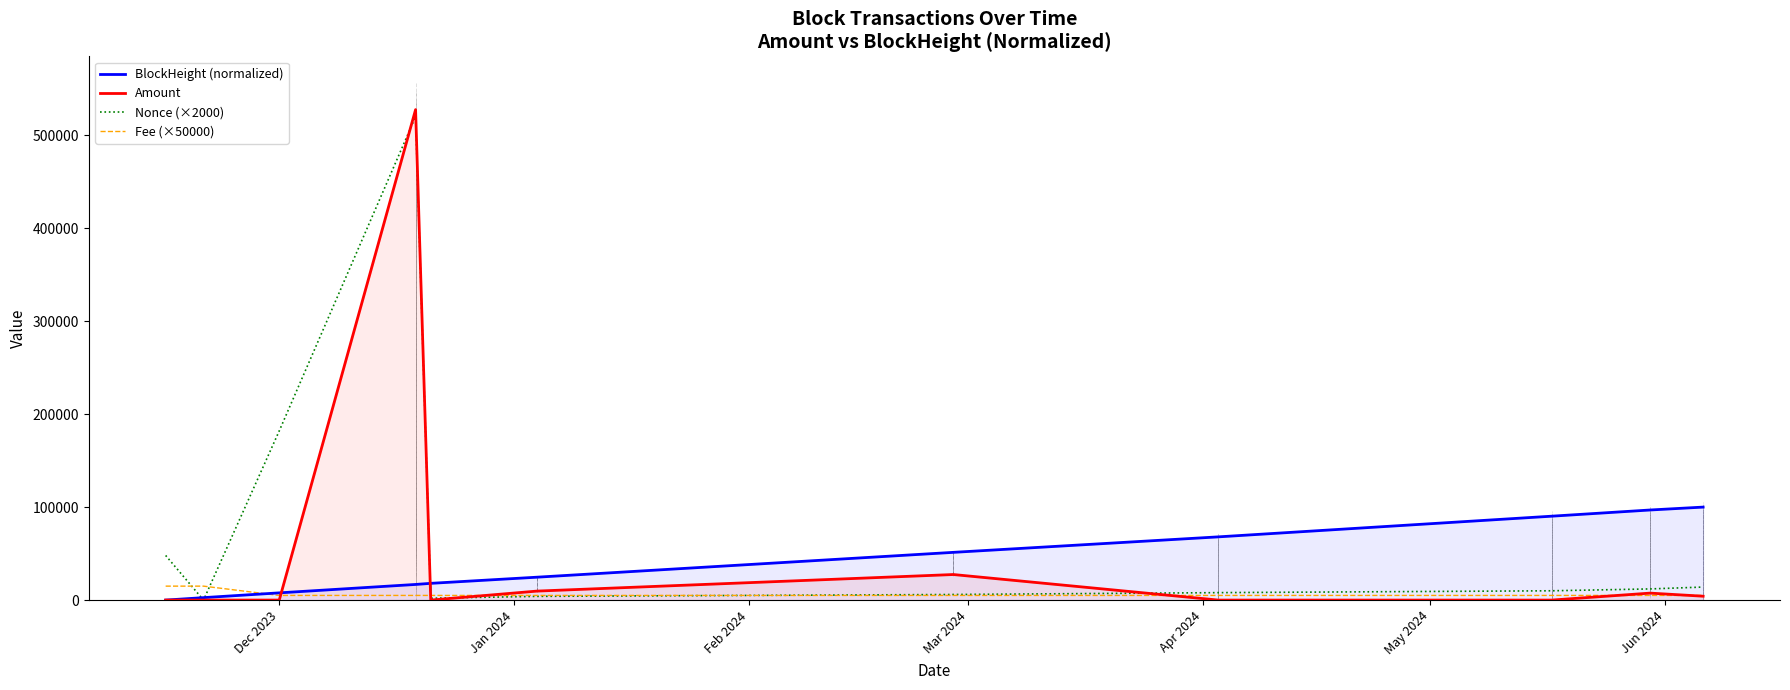

What is the maximum value for Fee (×50000)?

15000.0